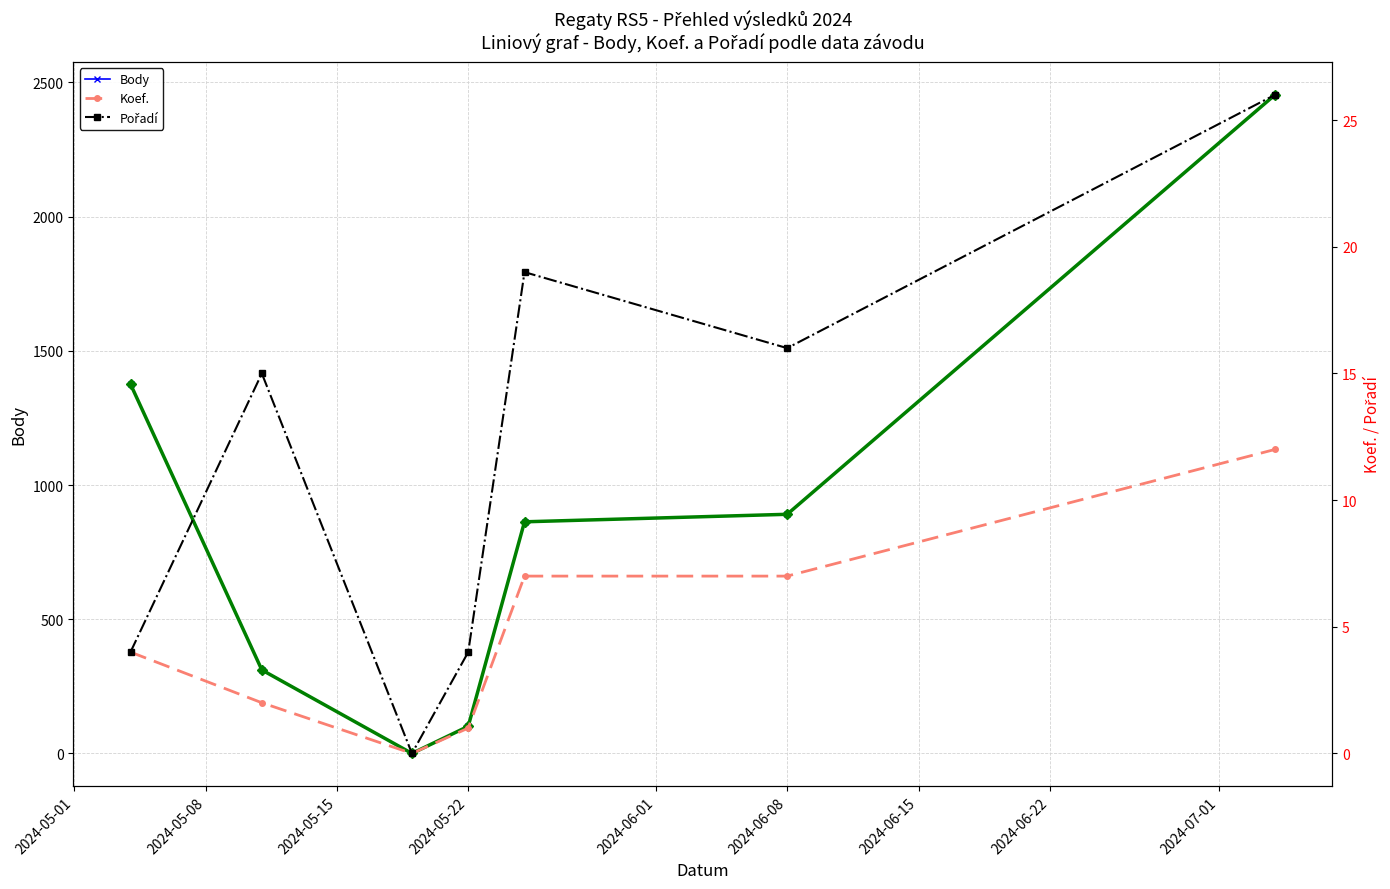

What is the average value of the Body series?

857